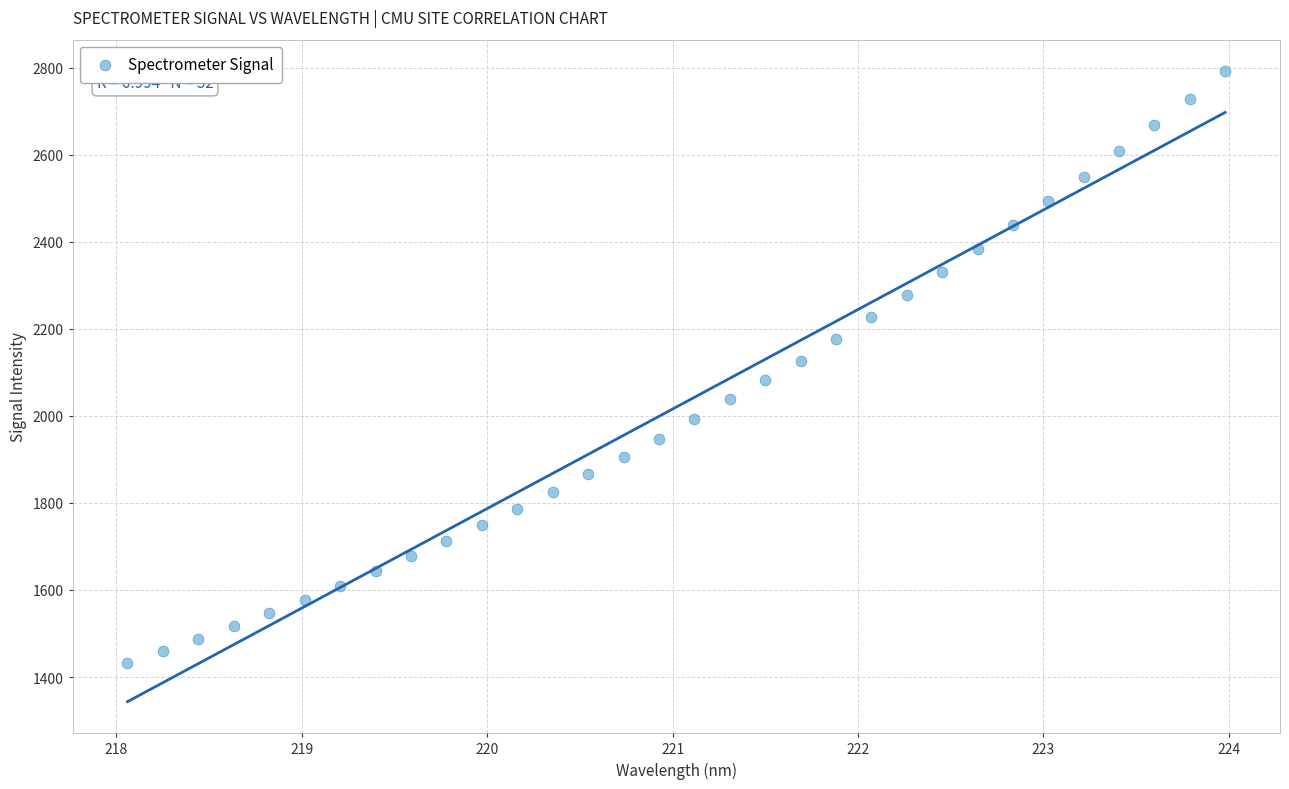

What is the range of Y values (max minus min)?

1359.7